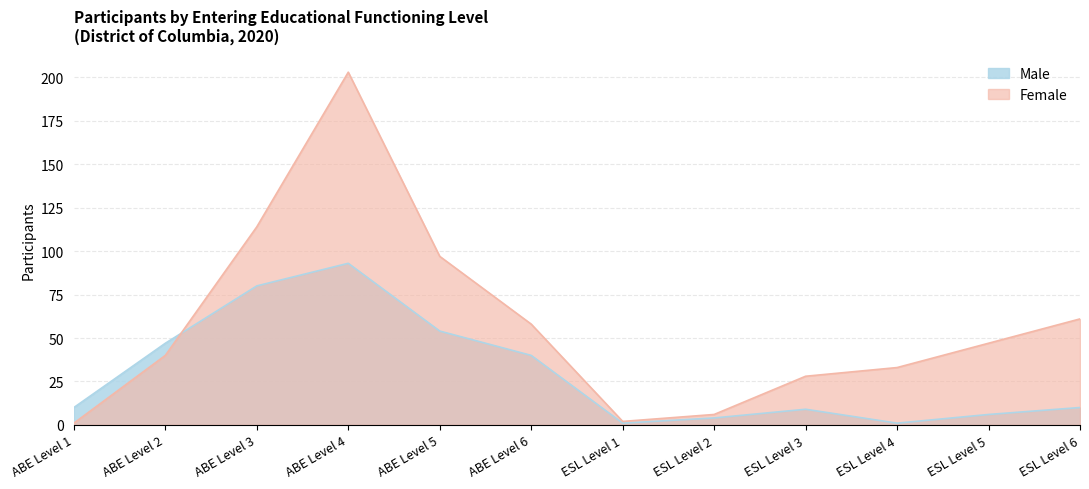

List the series in order of their overall mean, highest first.

Female, Male